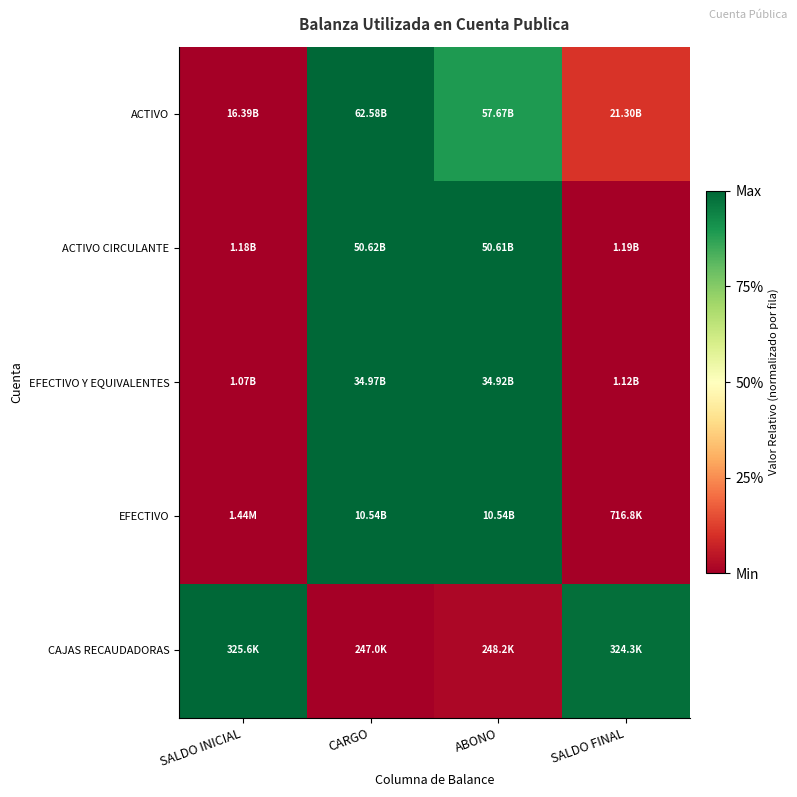

Reading left to right, what are all the values shown in this chart?

ACTIVO: SALDO INICIAL=0.0	CARGO=1.0	ABONO=0.9	SALDO FINAL=0.1
ACTIVO CIRCULANTE: SALDO INICIAL=0.0	CARGO=1.0	ABONO=1.0	SALDO FINAL=0.0
EFECTIVO Y EQUIVALENTES: SALDO INICIAL=0.0	CARGO=1.0	ABONO=1.0	SALDO FINAL=0.0
EFECTIVO: SALDO INICIAL=0.0	CARGO=1.0	ABONO=1.0	SALDO FINAL=0.0
CAJAS RECAUDADORAS: SALDO INICIAL=1.0	CARGO=0.0	ABONO=0.0	SALDO FINAL=1.0